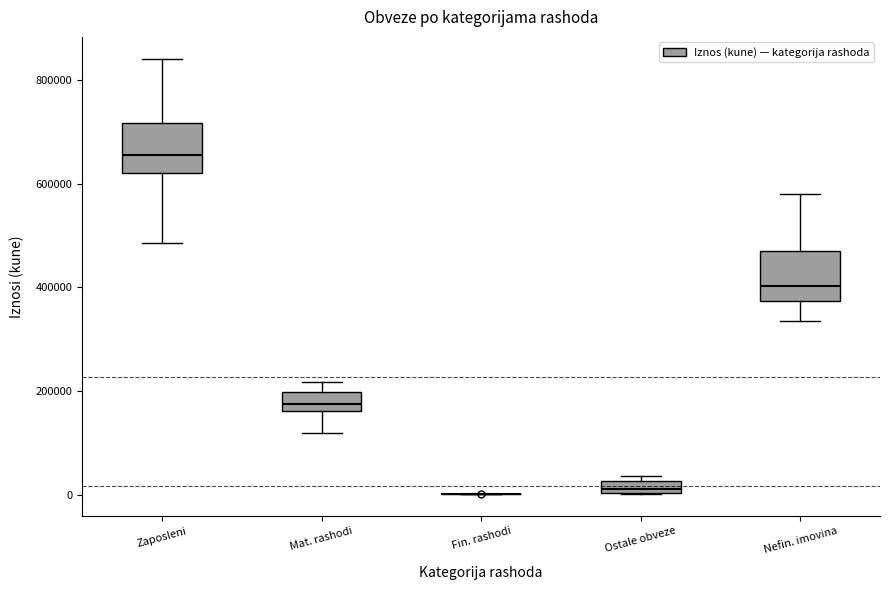

Where is the lower edge of the box for Nefin. imovina on the y-axis? The values are not printed on the chart, so give them approximately, as read against the axis.

380000